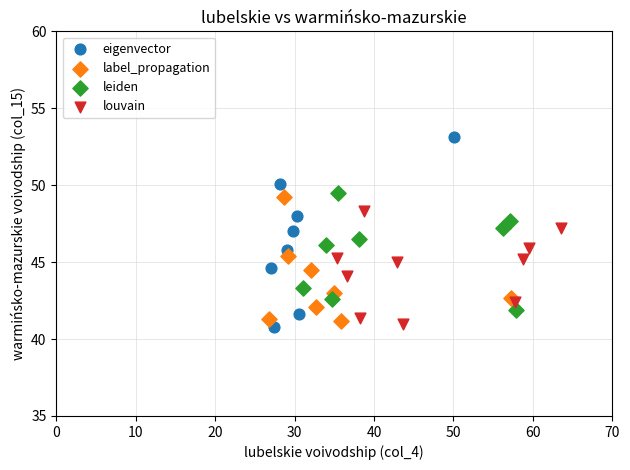

Which series reaches the minimum Y coordinate?

eigenvector